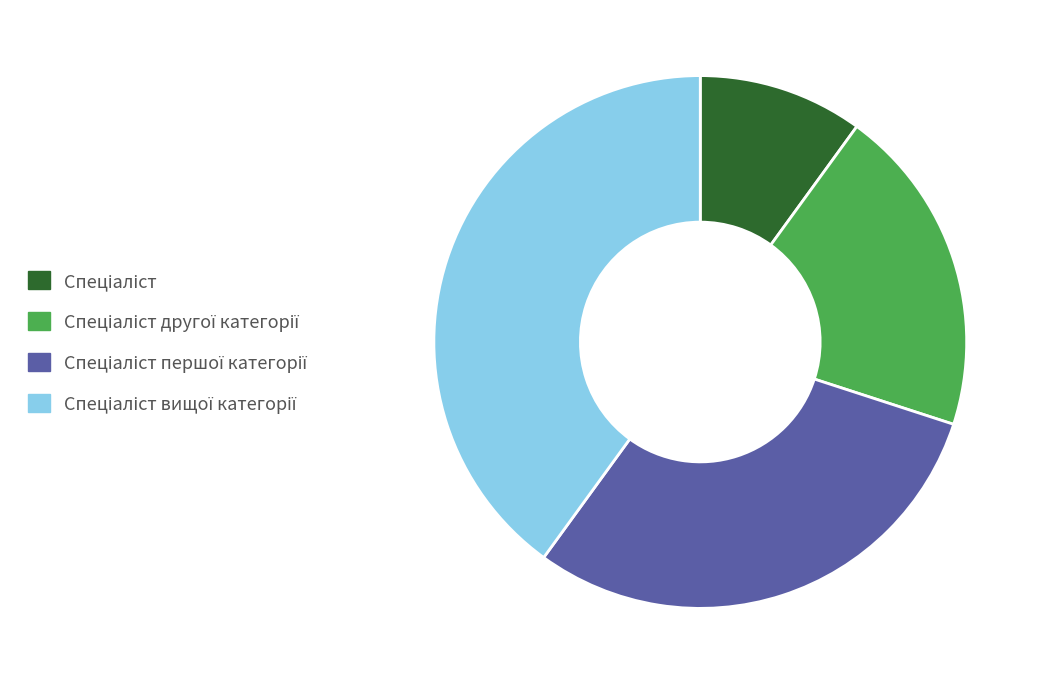

Is there any slice that represents more than half of the pie?

No